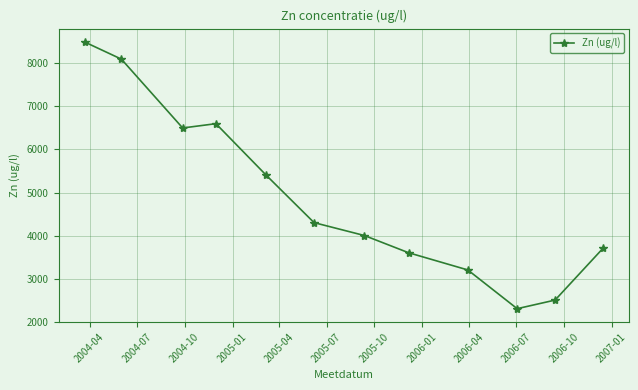

What is the greatest value displayed?

8500